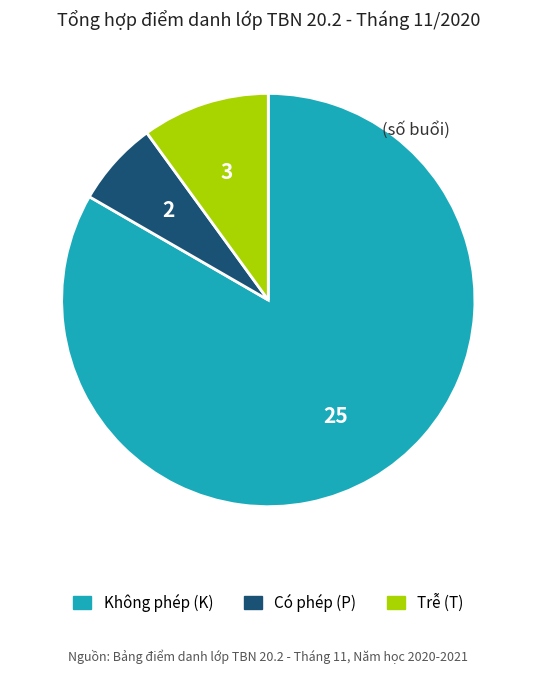

Is there any slice that represents more than half of the pie?

Yes